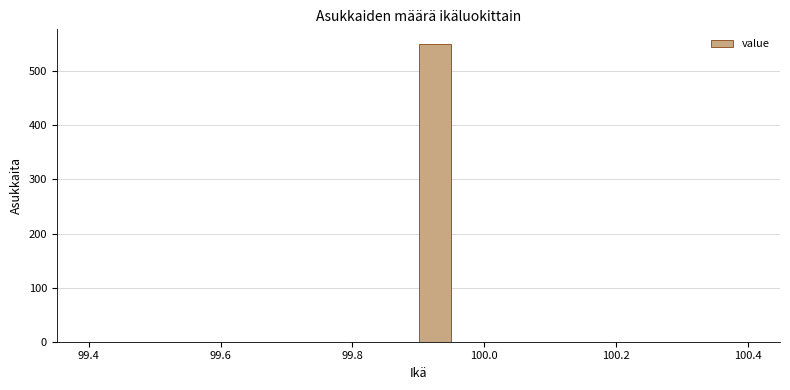

Around what value on the x-axis is the tallest bar? Give the approximate position of its centre, as read against the axis.

99.92